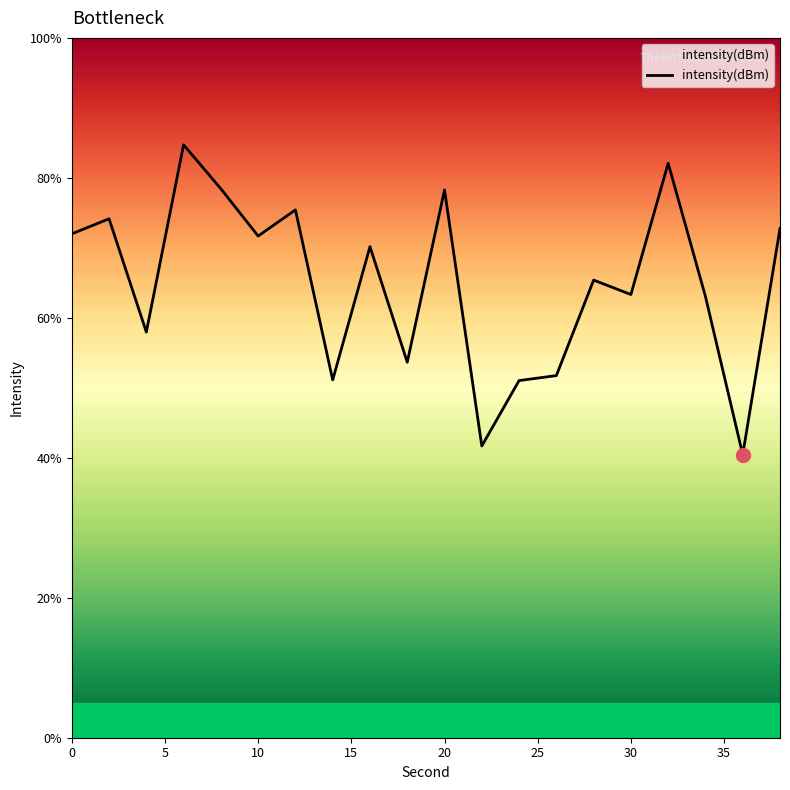

What is the difference between the maximum and minimum values?

44.3